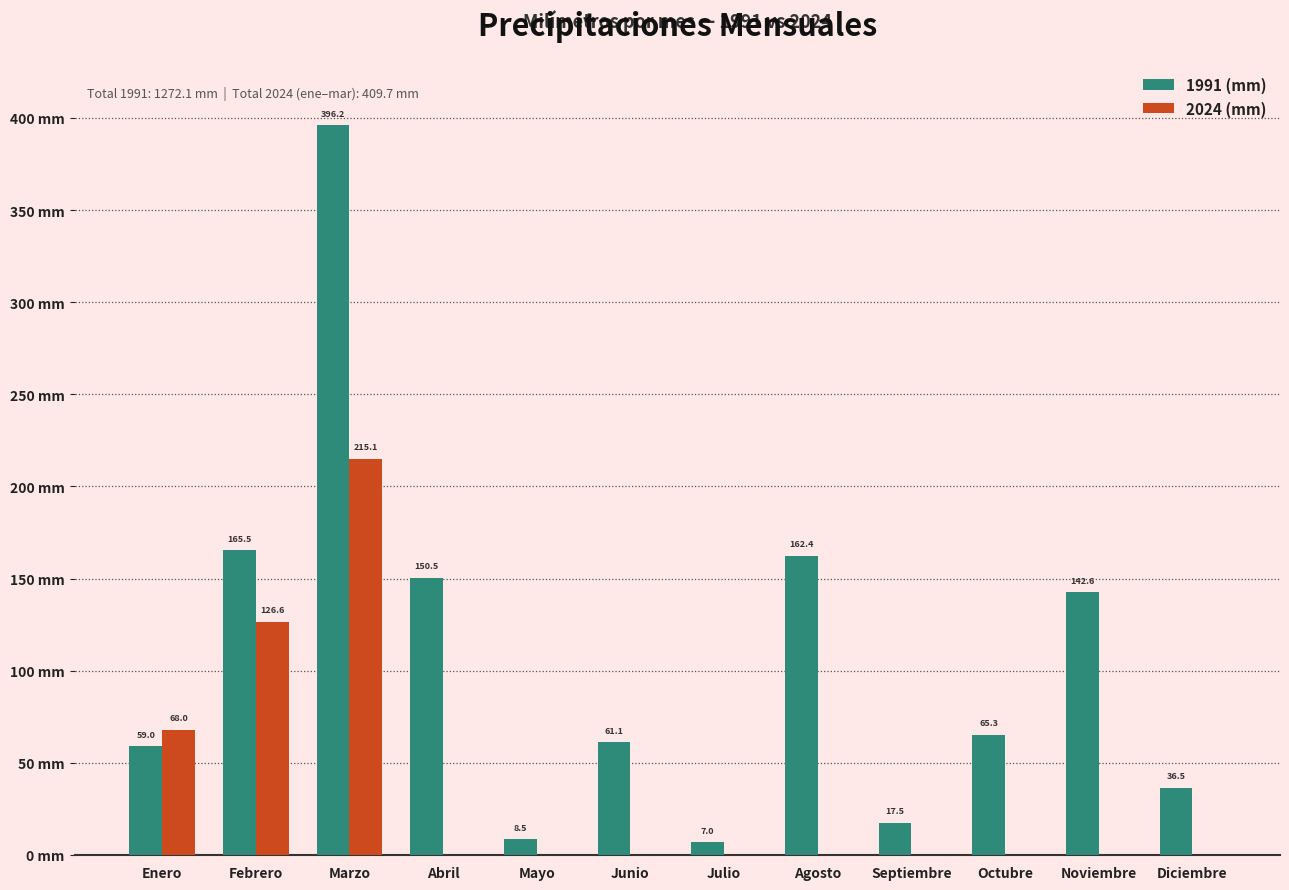

Between Julio and Octubre, which series saw the biggest shift?

1991 (mm)